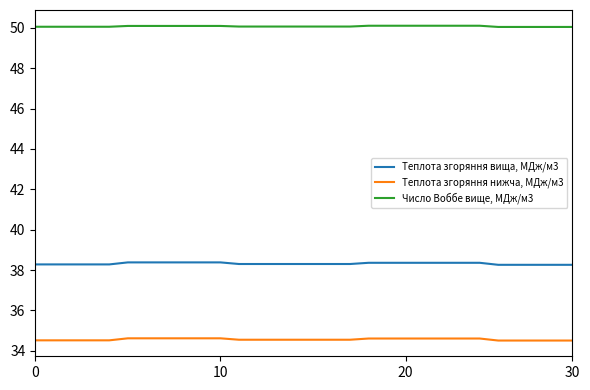

What is the lowest value of the Теплота згоряння вища, МДж/м3 series?

38.3